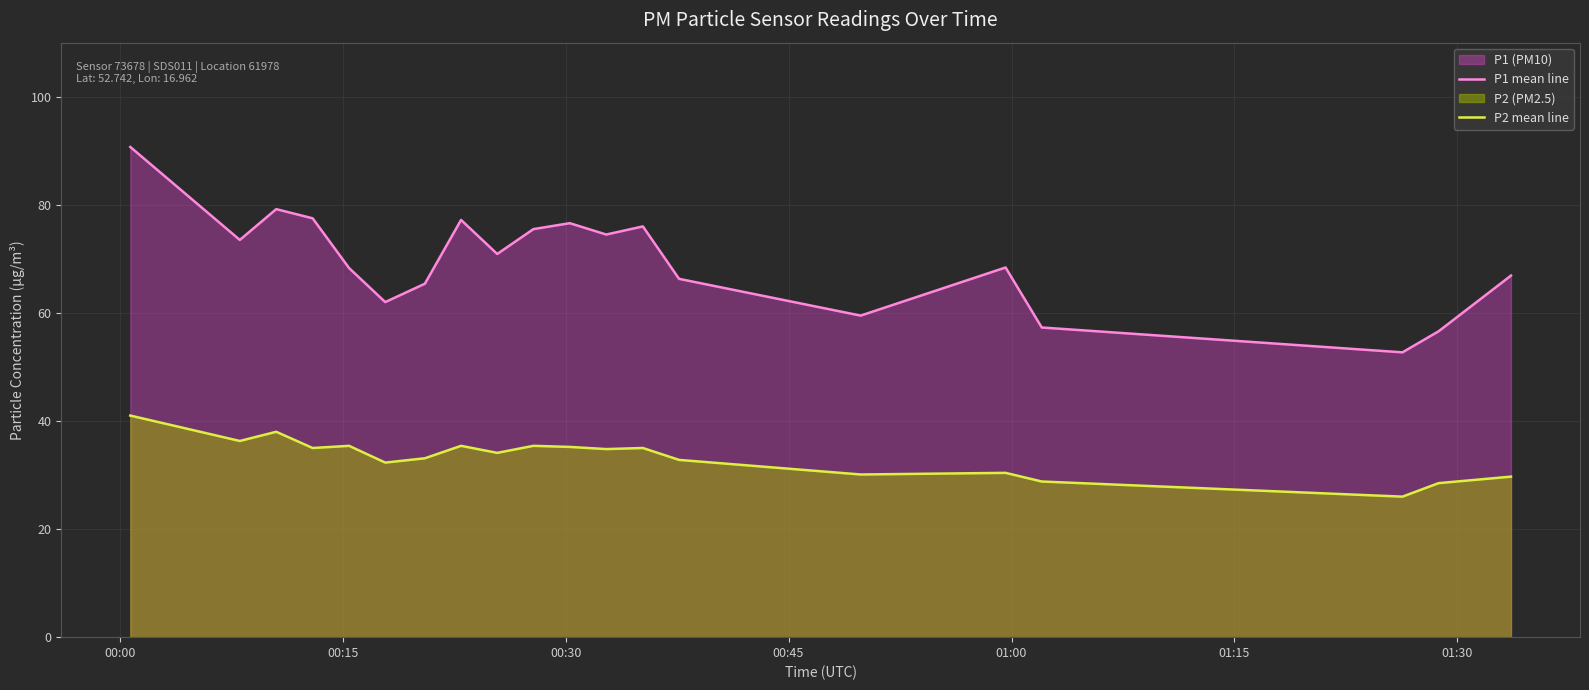

True or false: P2 mean line and P1 mean line cross at least once.

False